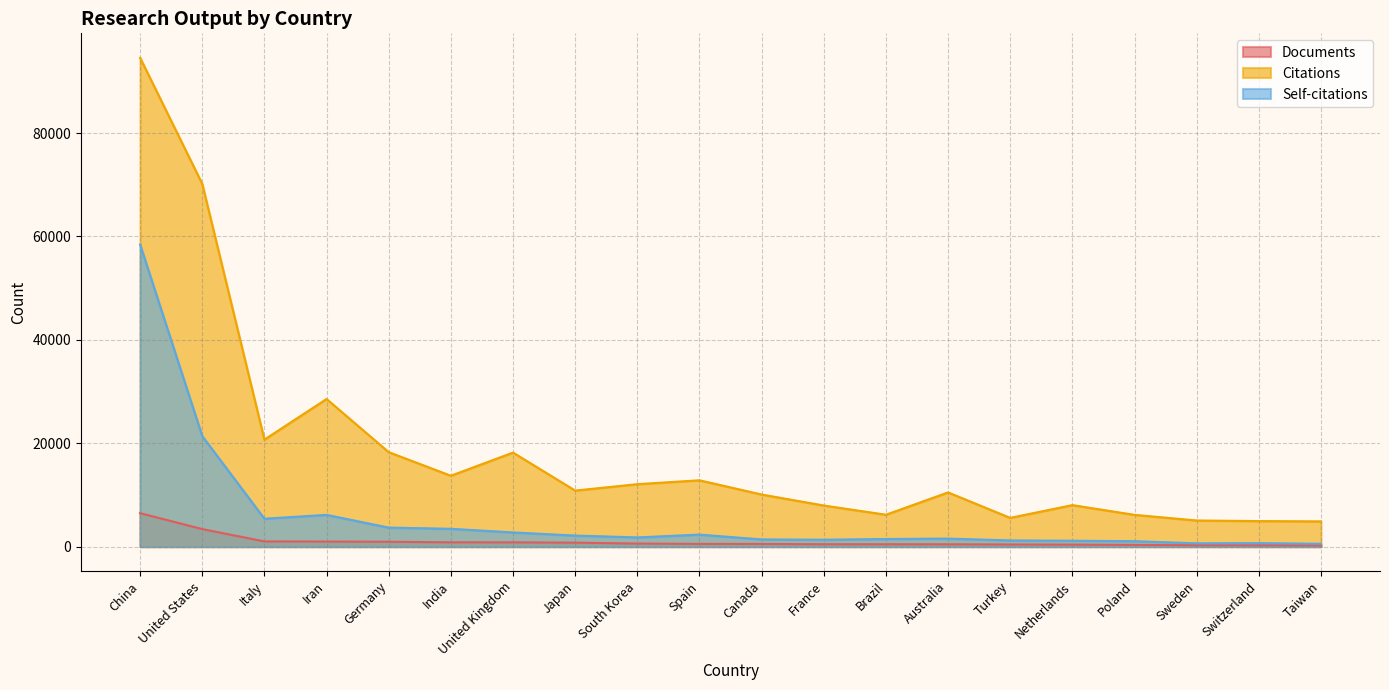

At which category is the sum across all series the highest?

China